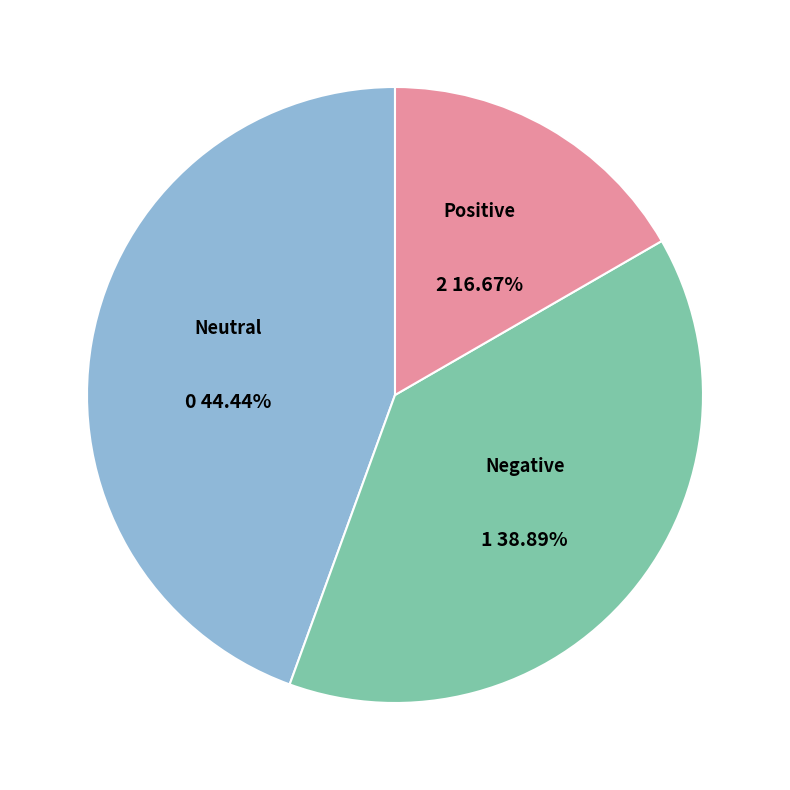

Is there any slice that represents more than half of the pie?

No